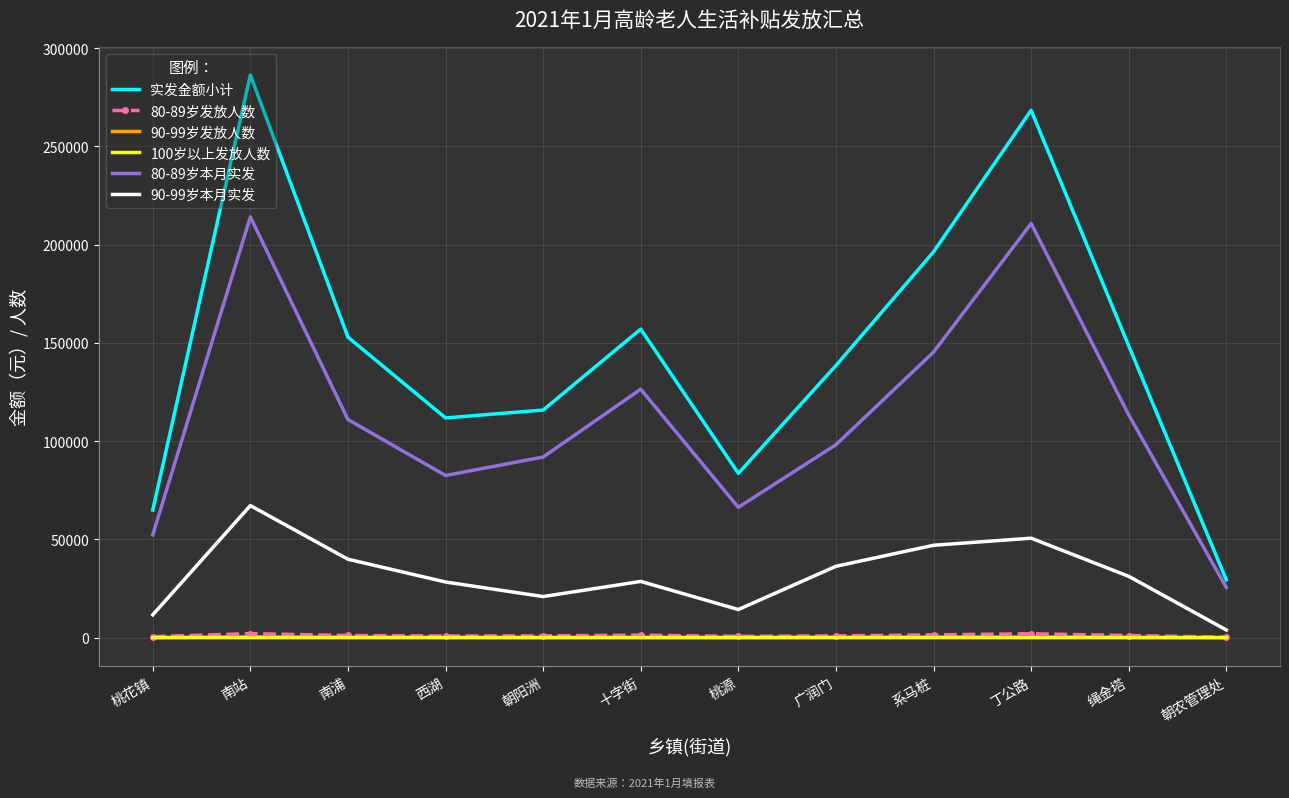

Which series has the widest spread of values?

实发金额小计